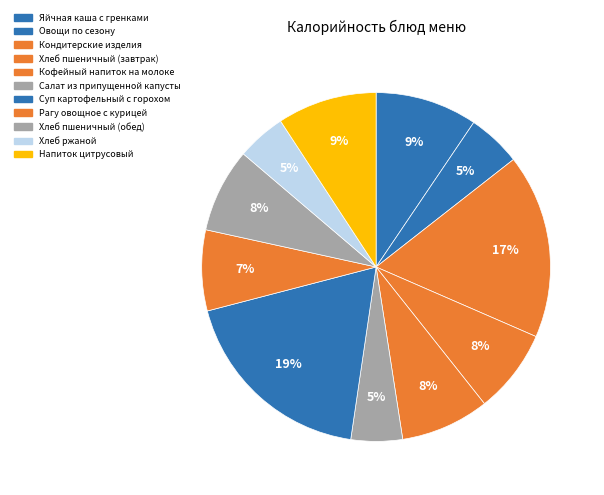

How many slices are in this pie chart?

11